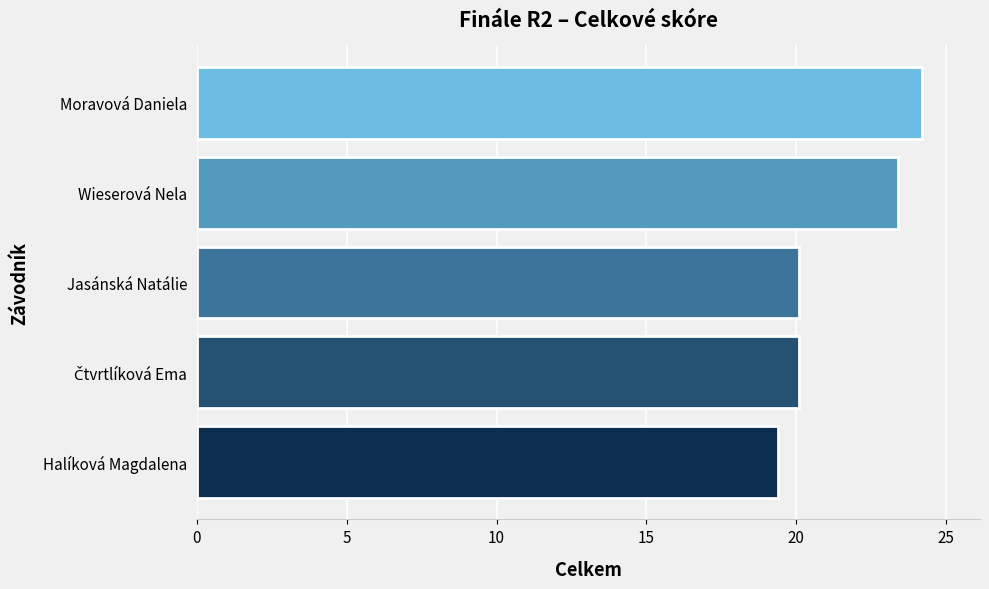

Read the value at Jasánská Natálie.

20.1